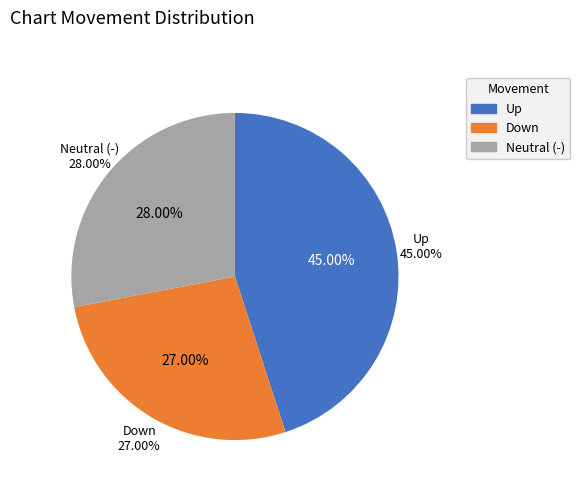

Is the sum of up and down greater than half?

Yes